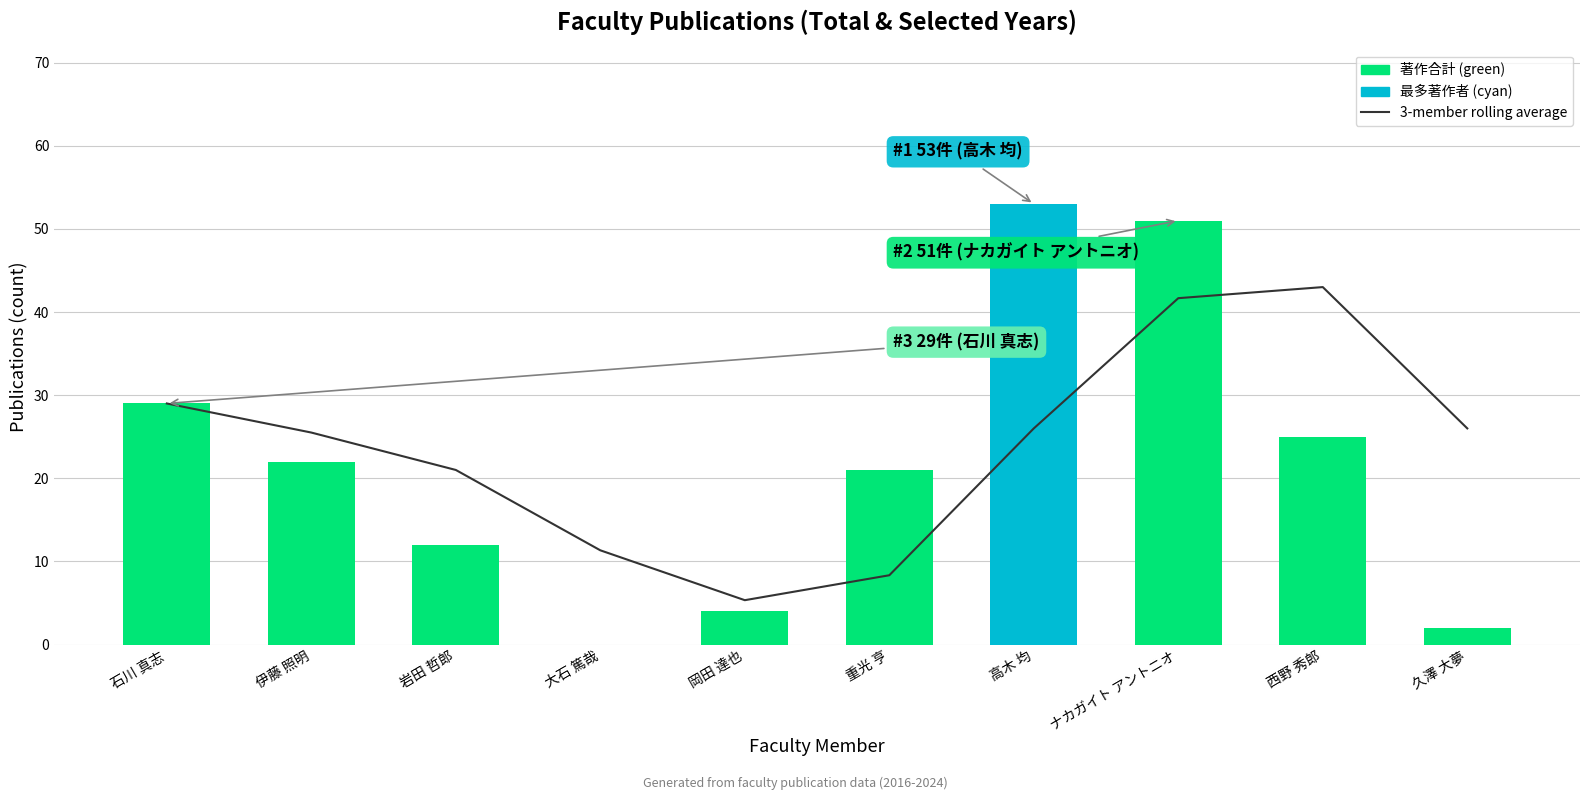

What is the average value of the 著作合計 series?

21.9